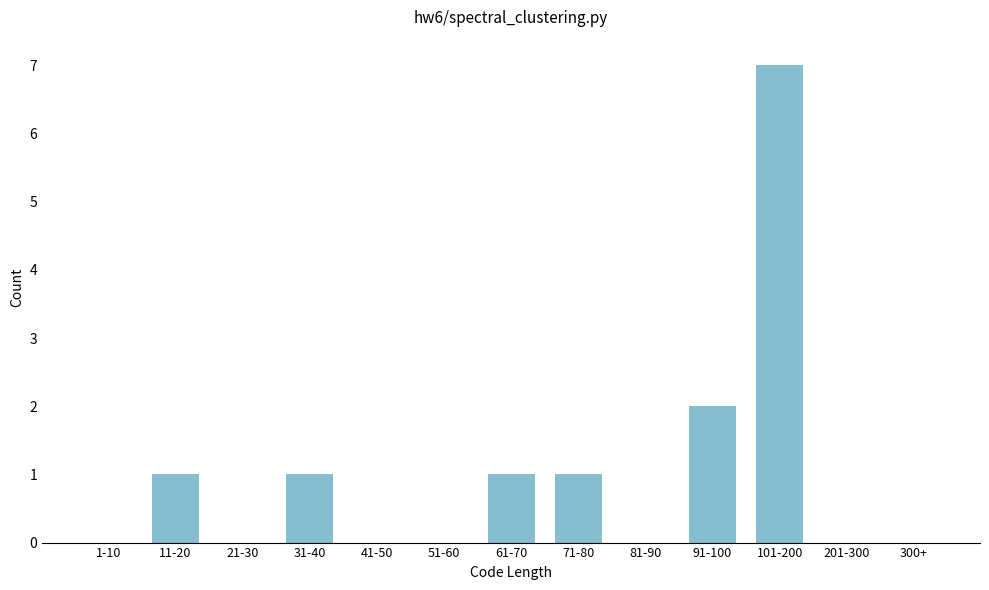

What is the maximum value shown in the chart?

7